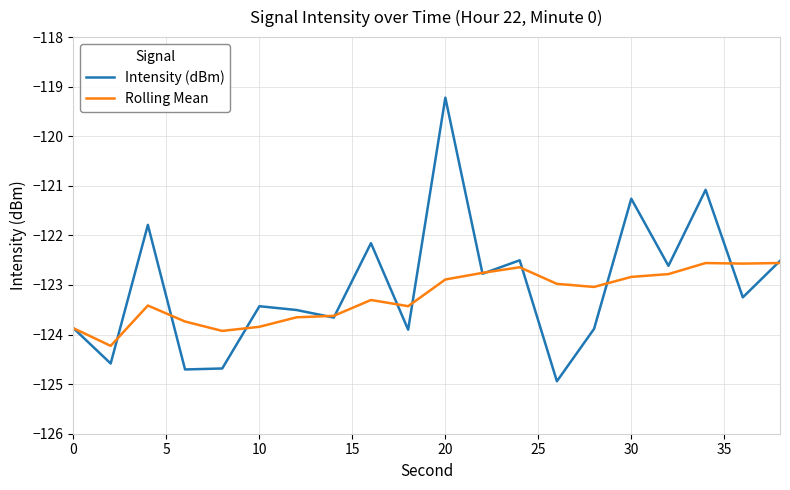

List the series in order of their peak value, highest first.

Intensity (dBm), Rolling Mean